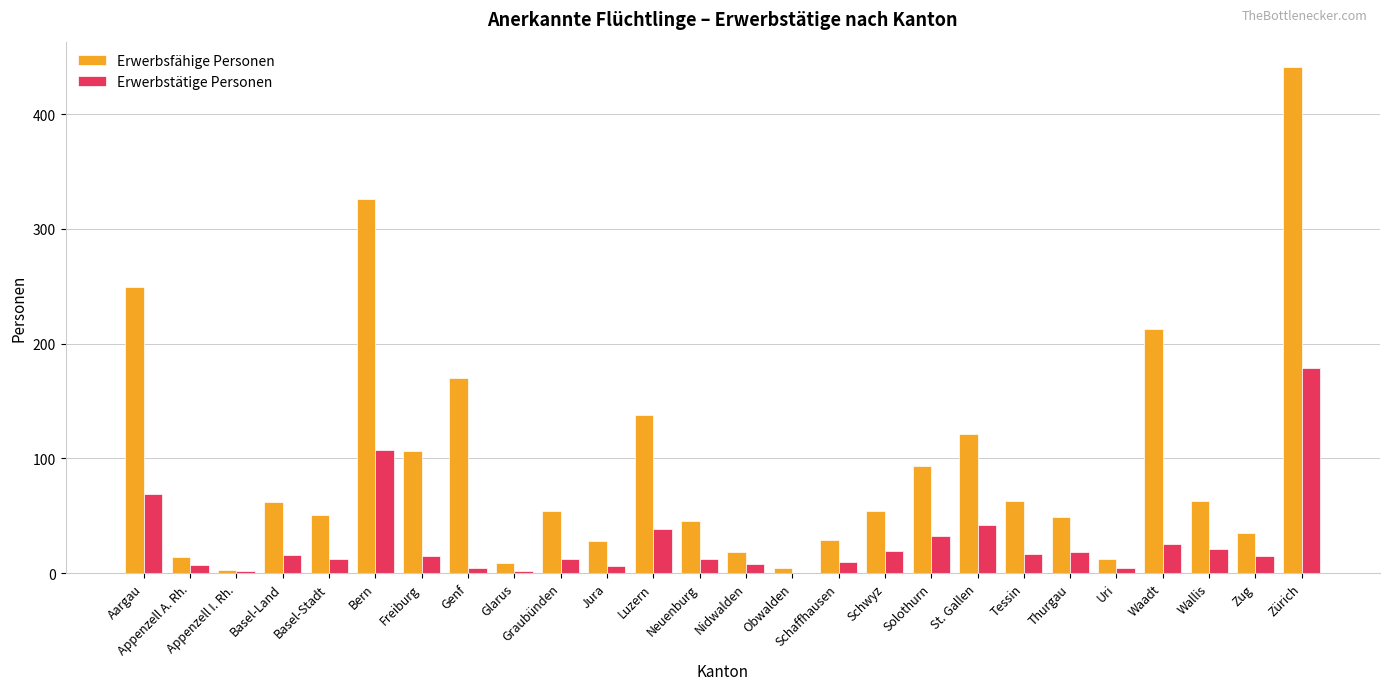

Which label corresponds to the largest value in the chart?

Zürich